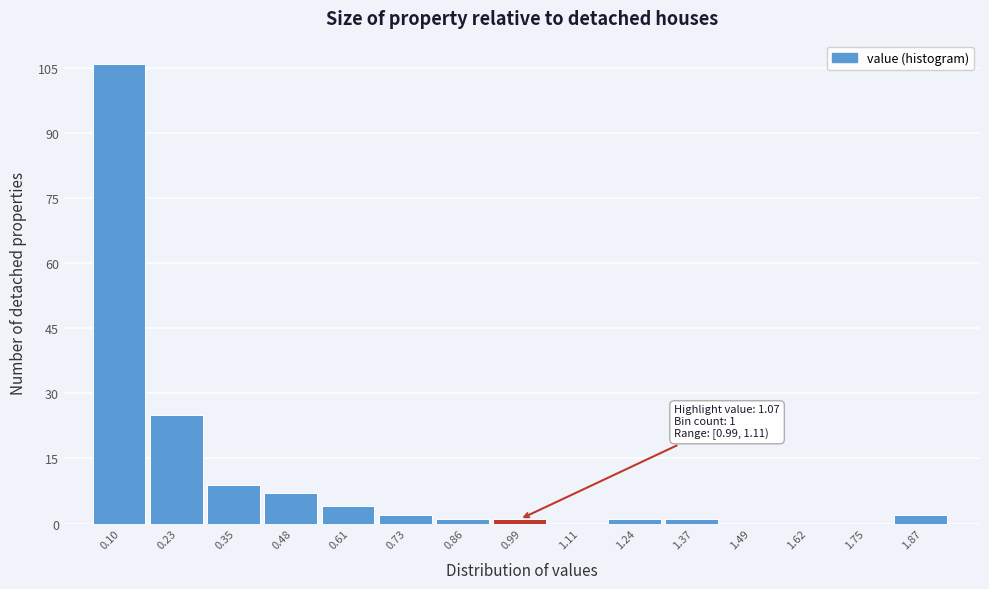

Reading left to right, transcribe all the data shown in this chart.

0.10=106	0.23=25	0.35=9	0.48=7	0.61=4	0.73=2	0.86=1	0.99=1	1.11=0	1.24=1	1.37=1	1.49=0	1.62=0	1.75=0	1.87=2